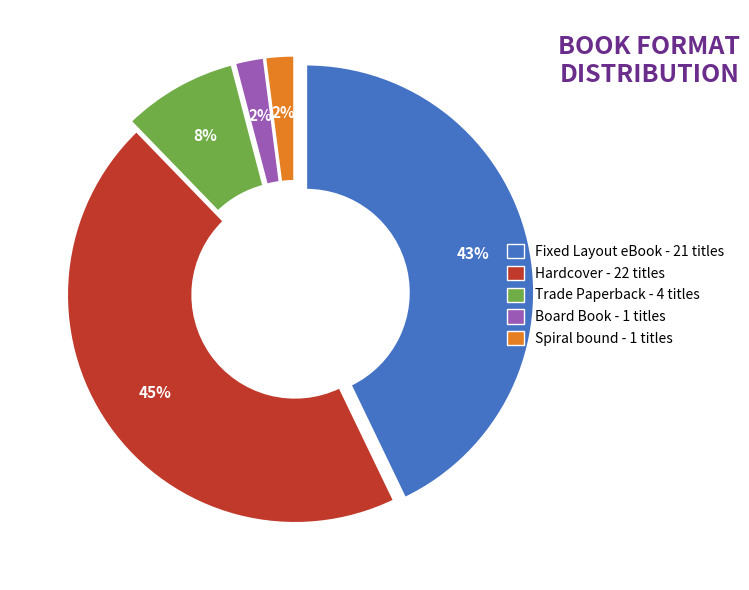

To the nearest percent, what is the difference between the largest and smallest slice percentages?

43%